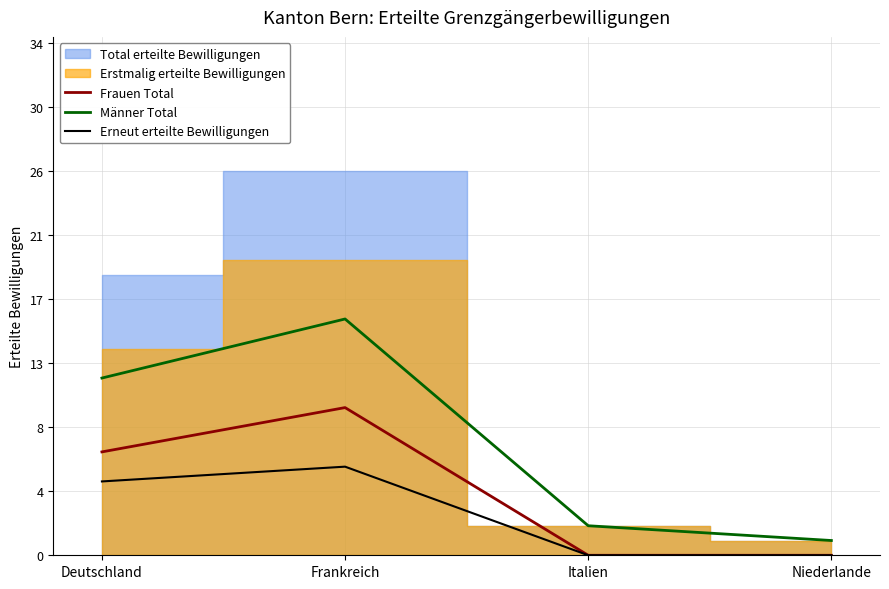

True or false: Frauen Total and Männer Total cross at least once.

False